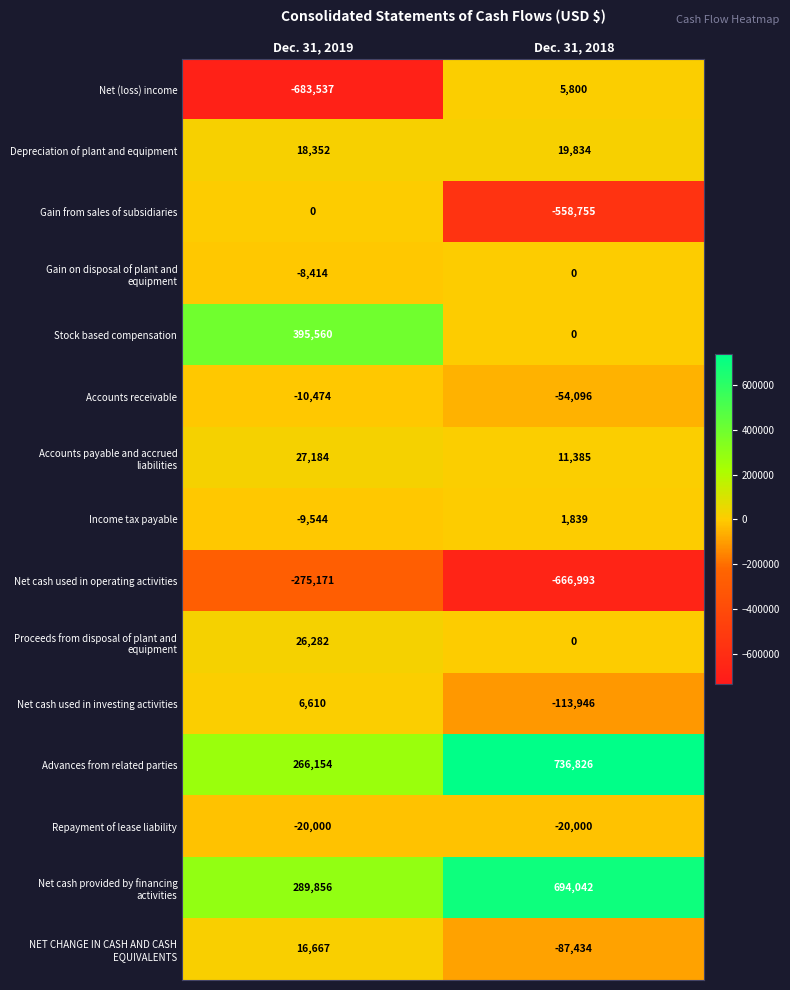

Is the value of Accounts receivable at Dec. 31, 2019 greater than the value of Stock based compensation at Dec. 31, 2018?

No